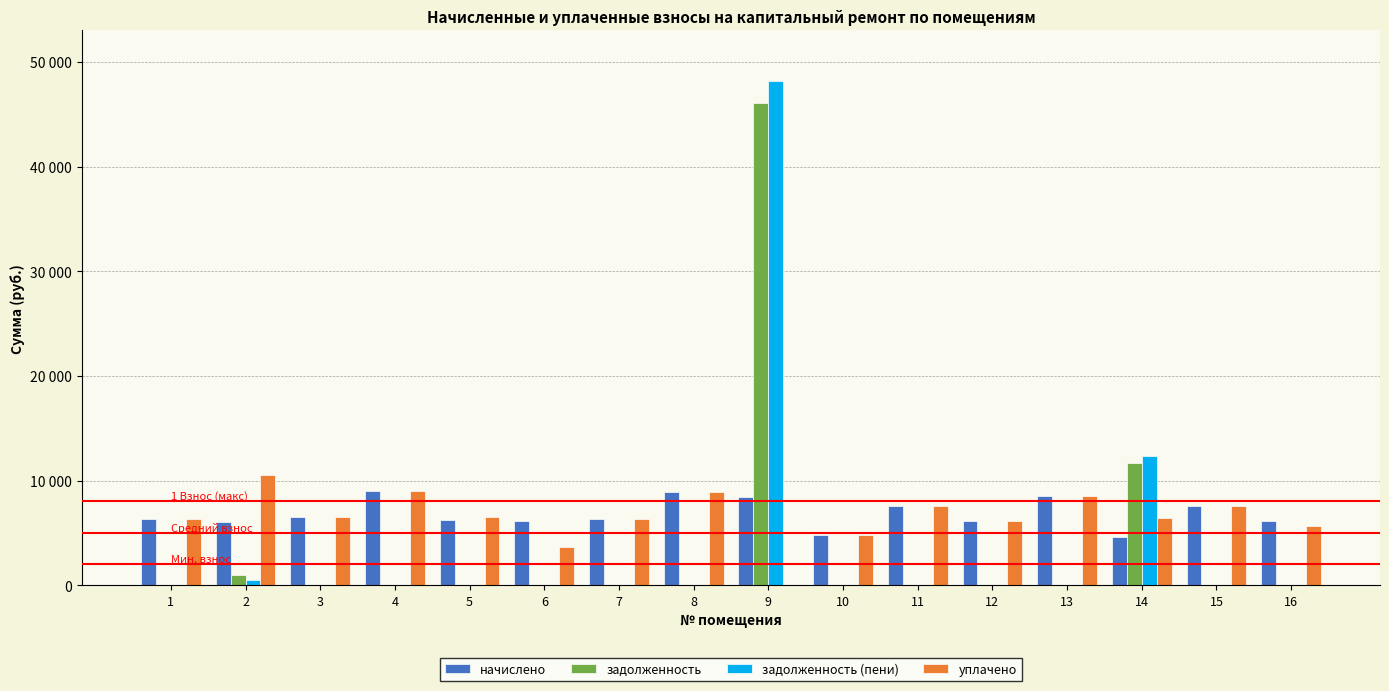

Is the value of задолженность (пени) at 3 greater than the value of начислено at 10?

No